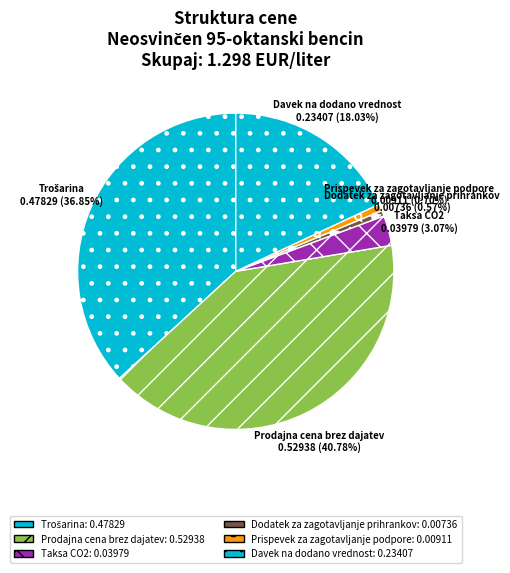

What percentage is the Davek na dodano vrednost slice, to the nearest percent?

18%